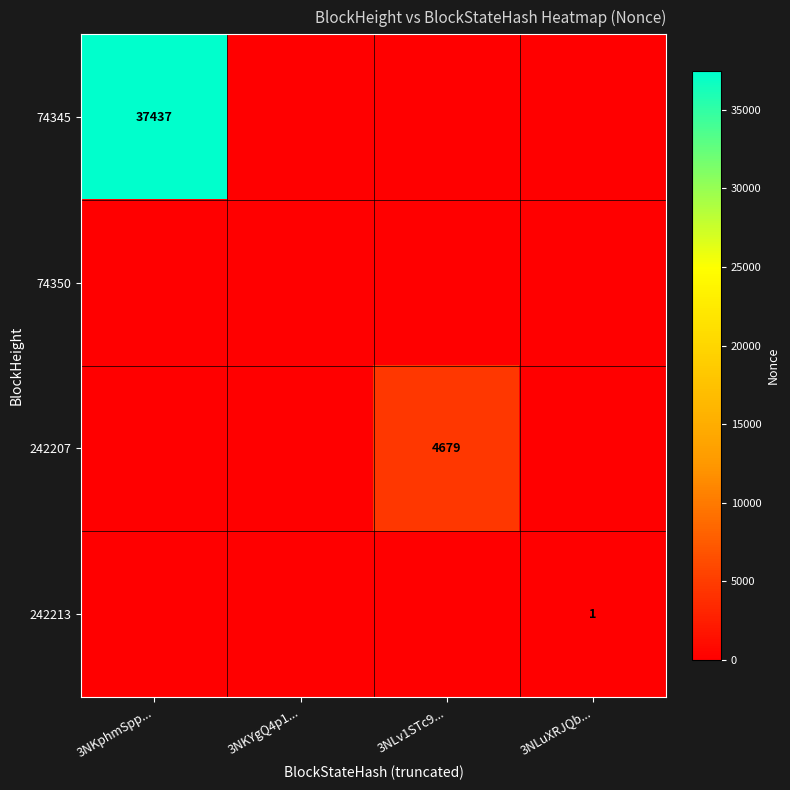

How many values in 242207 are above zero?

1